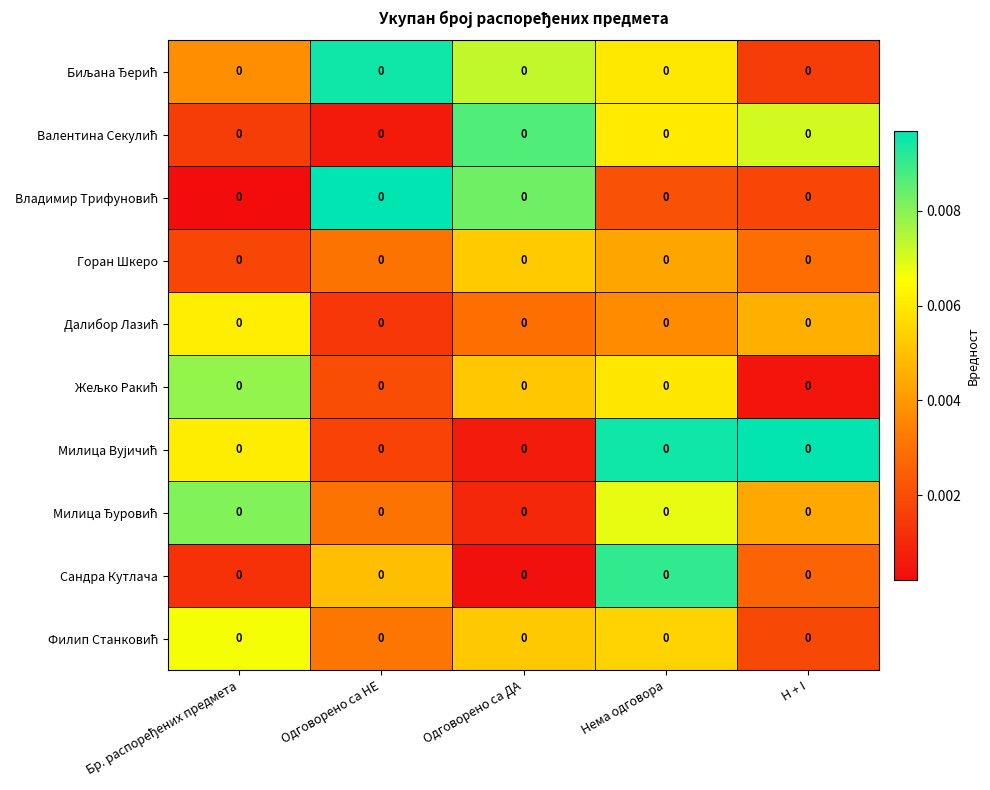

Which series has the largest range (max minus min)?

Владимир Трифуновић